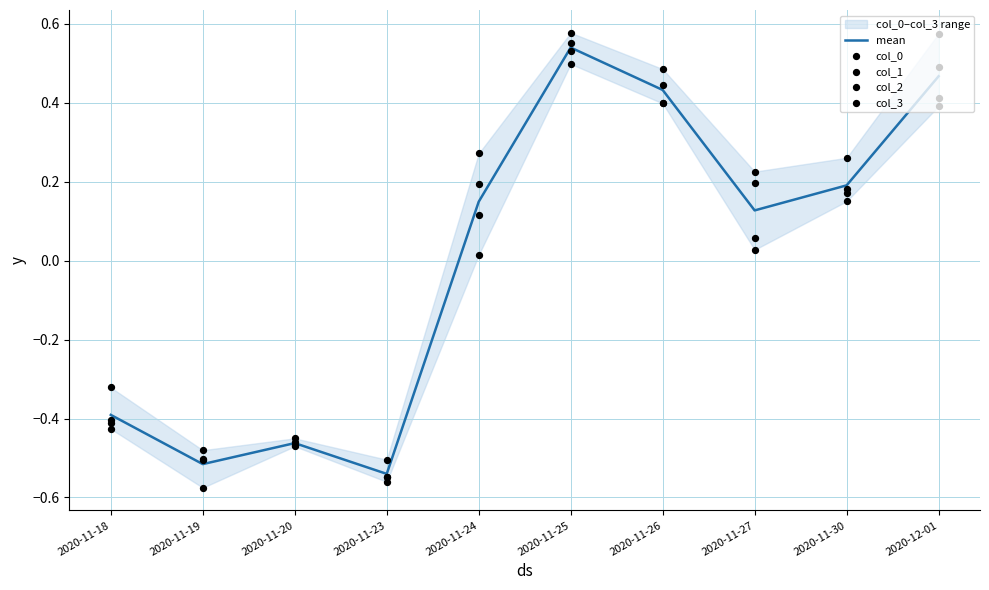

Is the value of col_2 at 2020-11-19 greater than the value of col_3 at 2020-11-25?

No